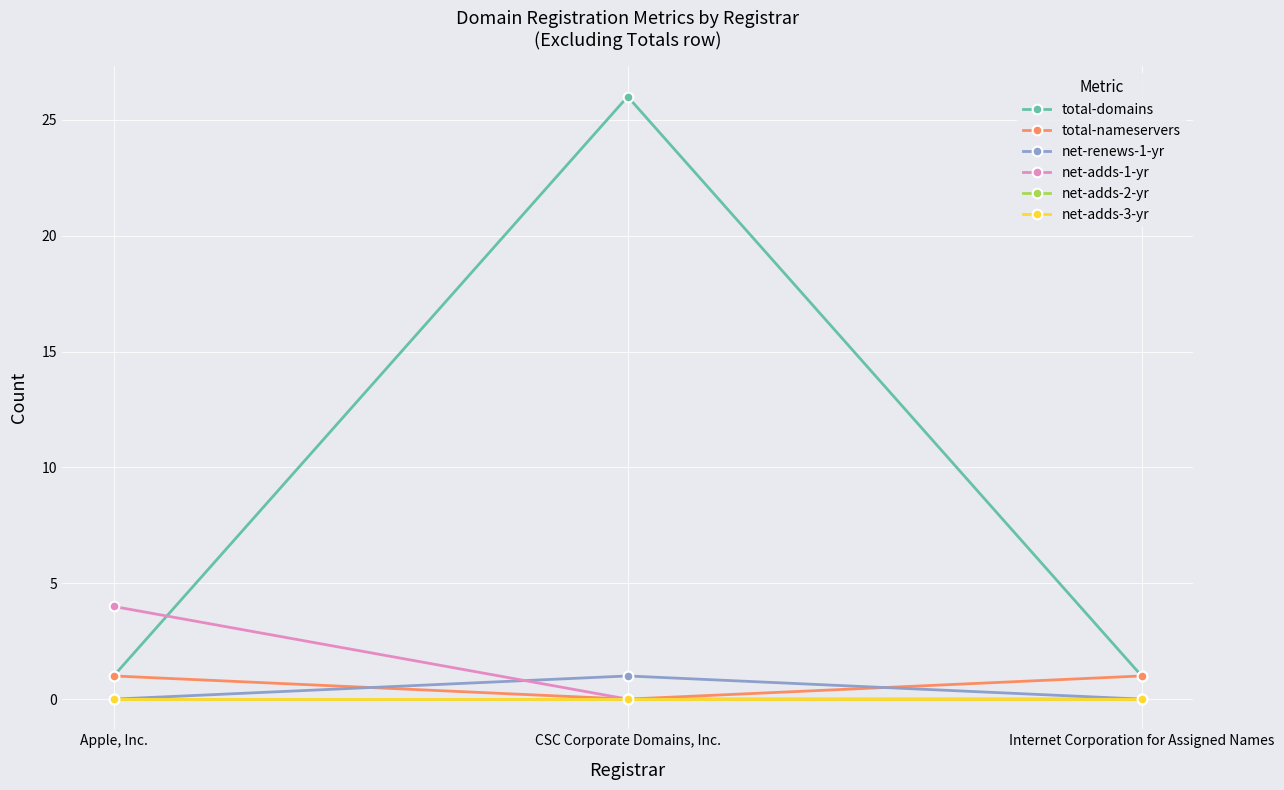

Rank the categories by net-renews-1-yr value from highest to lowest.

CSC Corporate Domains, Inc., Apple, Inc., Internet Corporation for Assigned Names